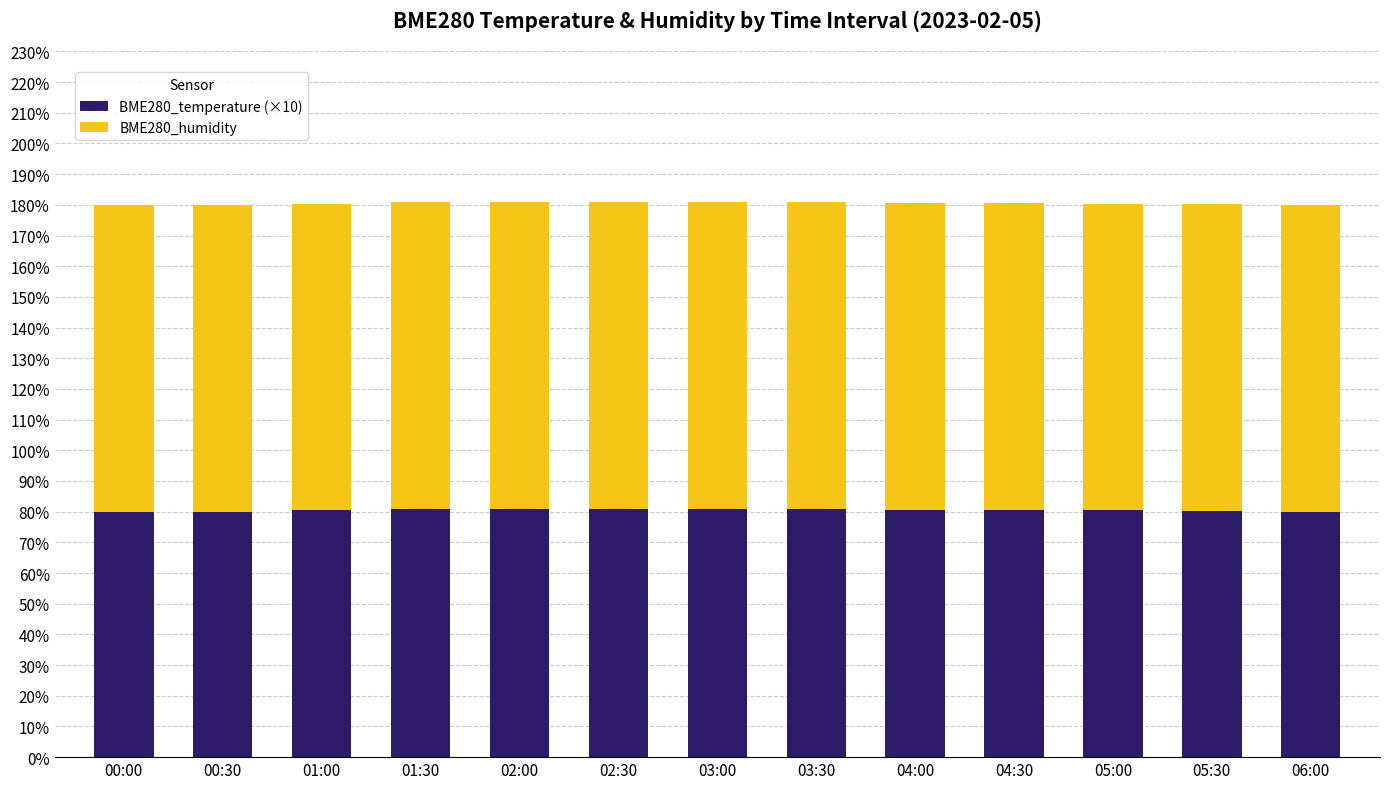

Is it true that BME280_temperature (×10) equals 80.9 at 02:00?

True